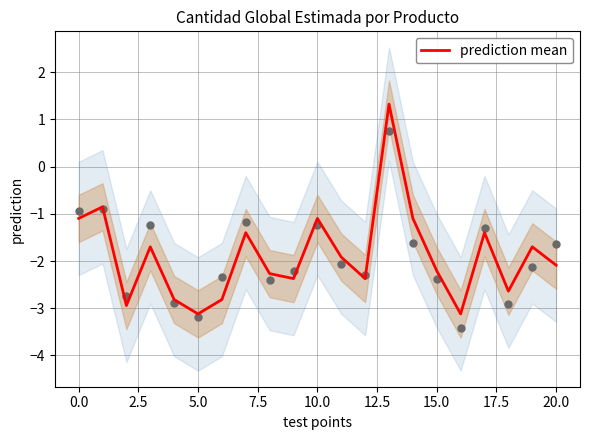

Between 5.0 and 15.0, which is larger?

15.0